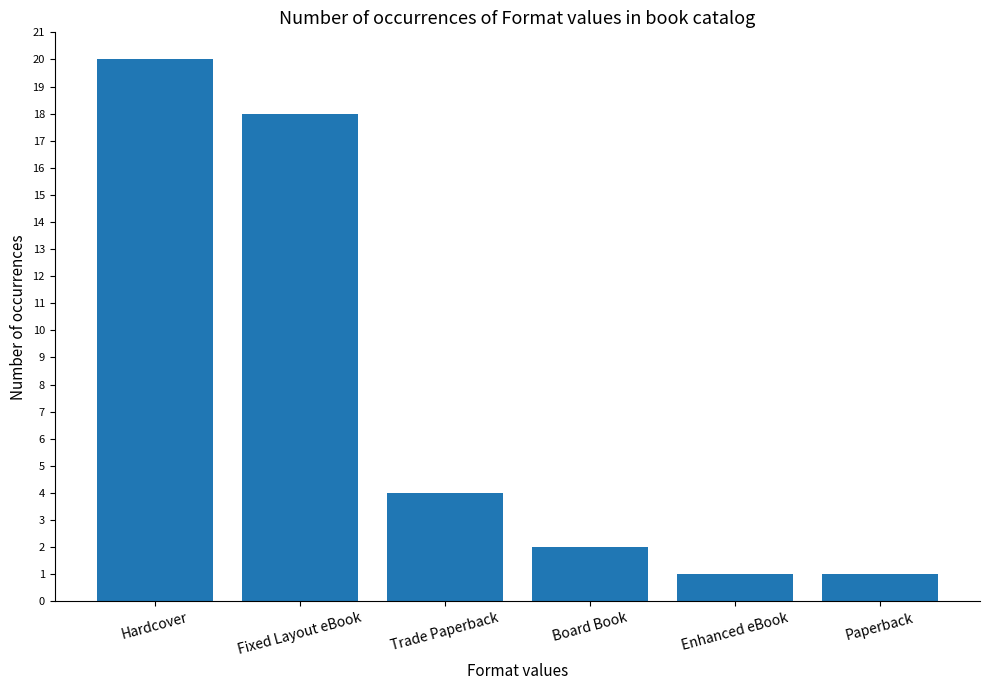

How many data points does each series have?

6